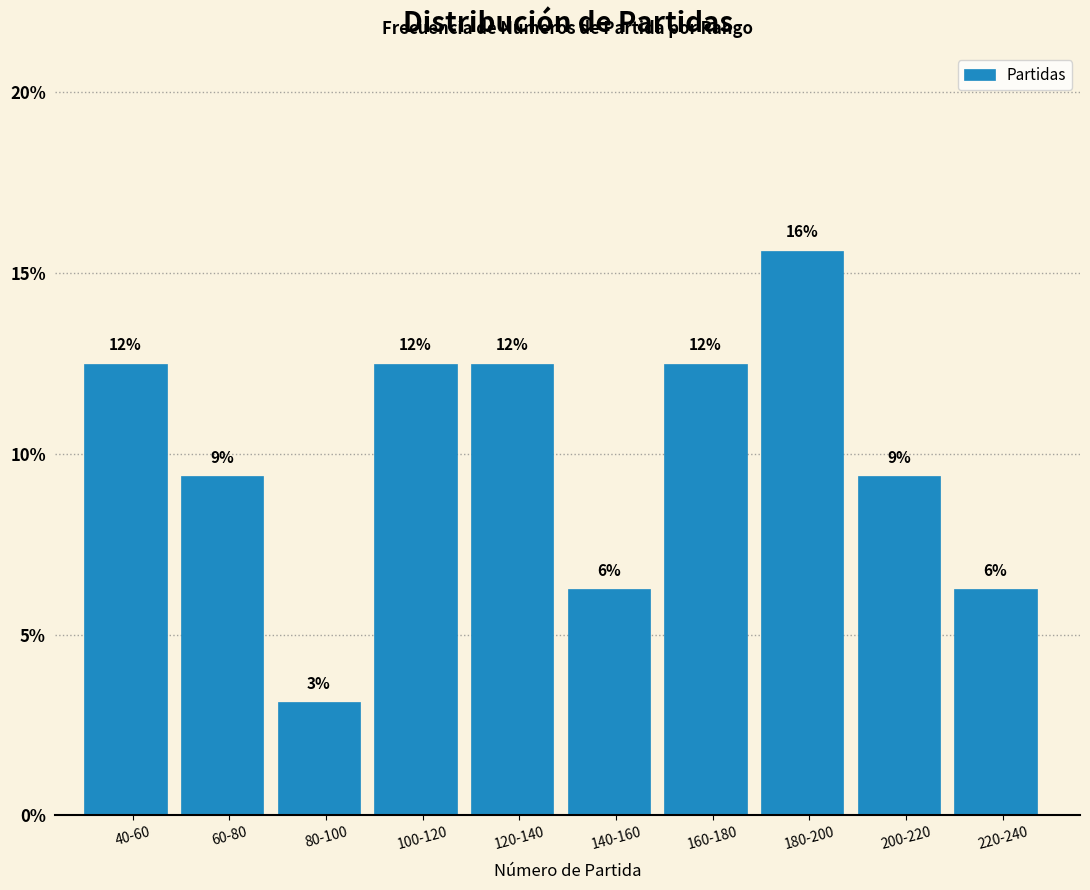

How many bars are there in total?

10